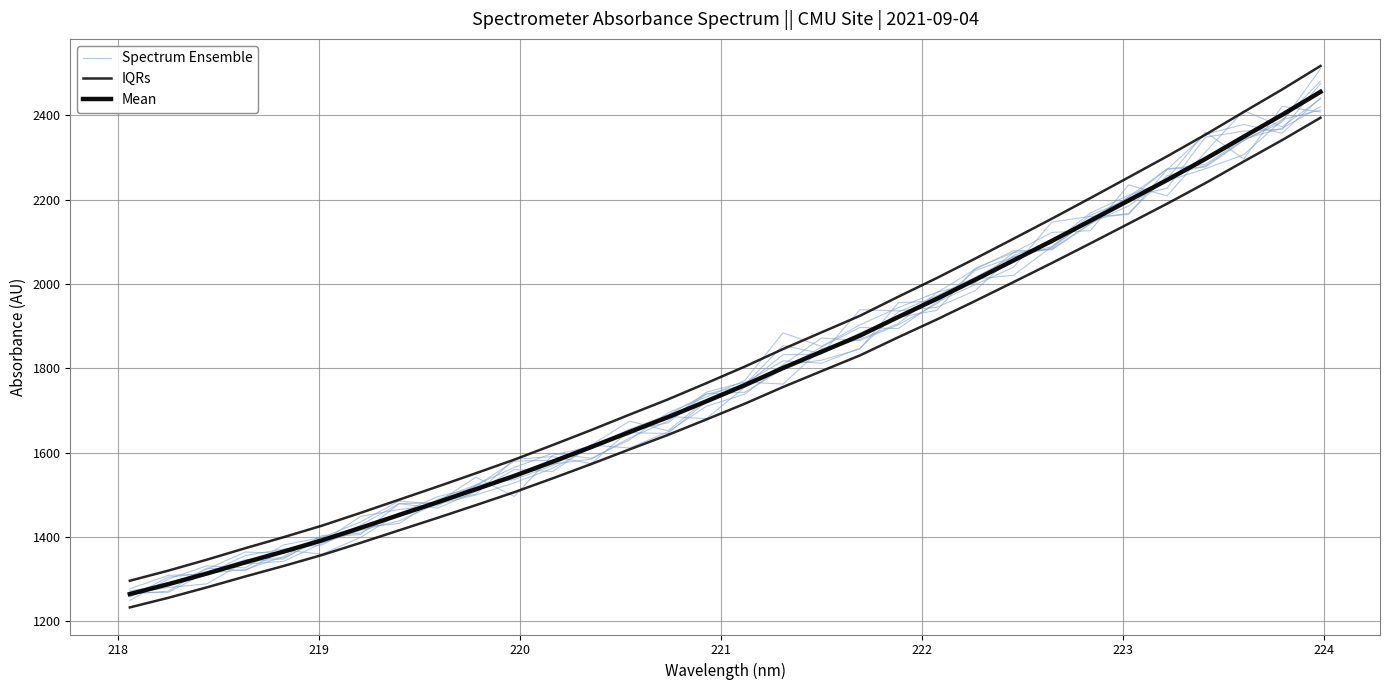

How many categories are shown in the chart?

32